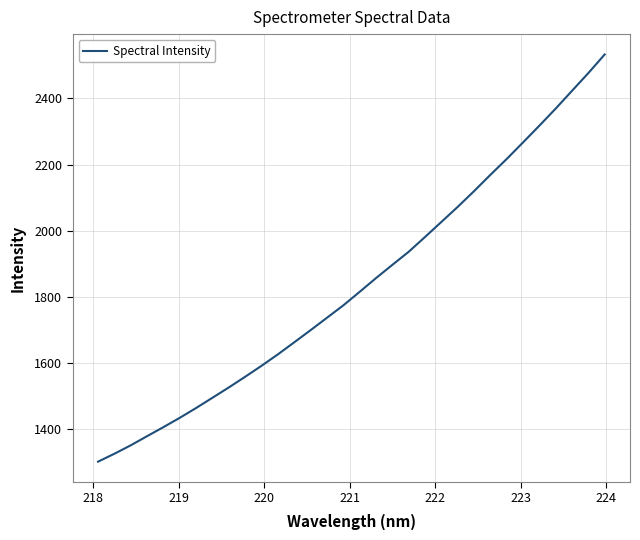

What is the difference between the maximum and minimum values?

1230.3